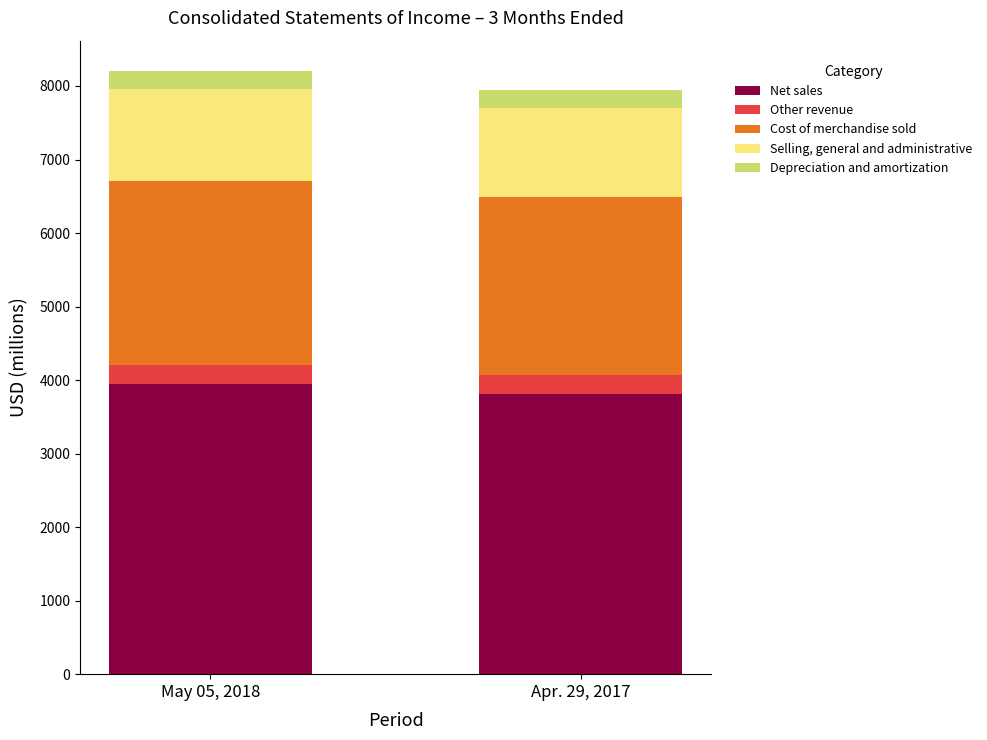

Rank the categories by Net sales value from highest to lowest.

May 05, 2018, Apr. 29, 2017